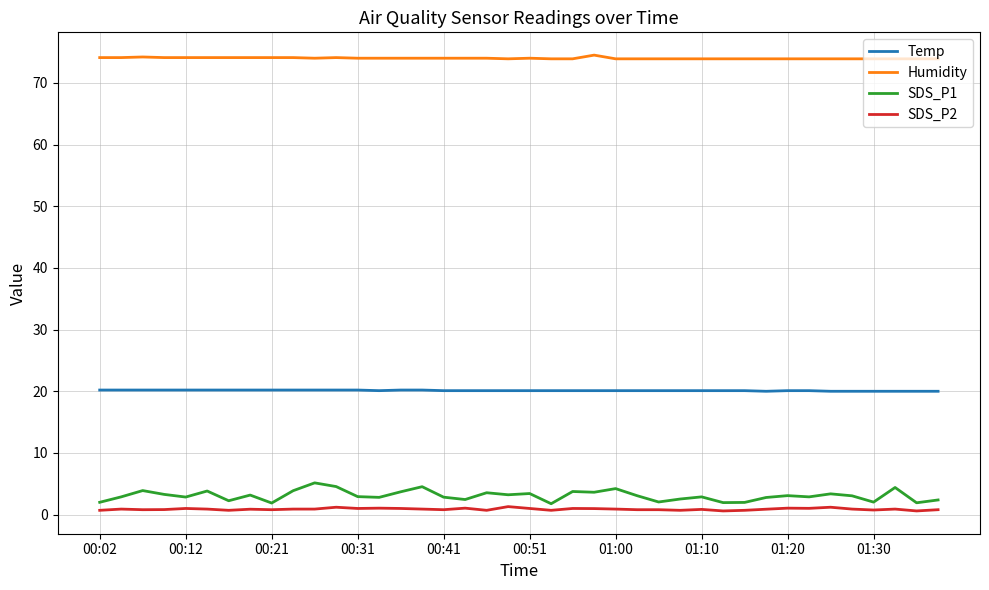

What is the difference between the maximum and minimum values in the SDS_P1 series?

3.4